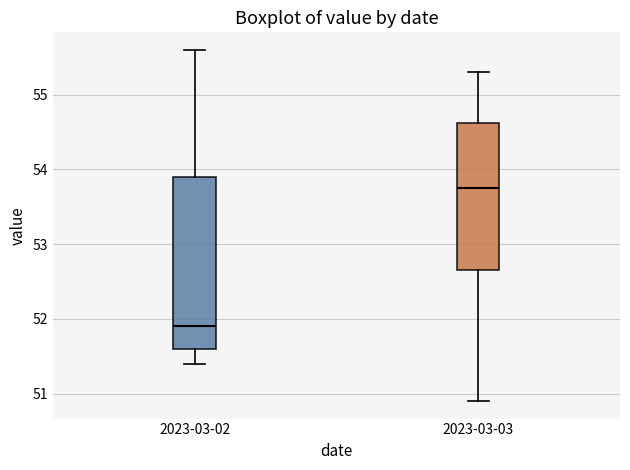

Reading left to right, read every box against the y-axis: the position of its median line, the range the box covers, and the ends of its whiskers. The values are not printed on the chart, so give them approximately, as read against the axis.

2023-03-02: median 51.9, box 51.6 to 53.9, whiskers 51.4 to 55.6
2023-03-03: median 53.8, box 52.7 to 54.6, whiskers 50.9 to 55.3